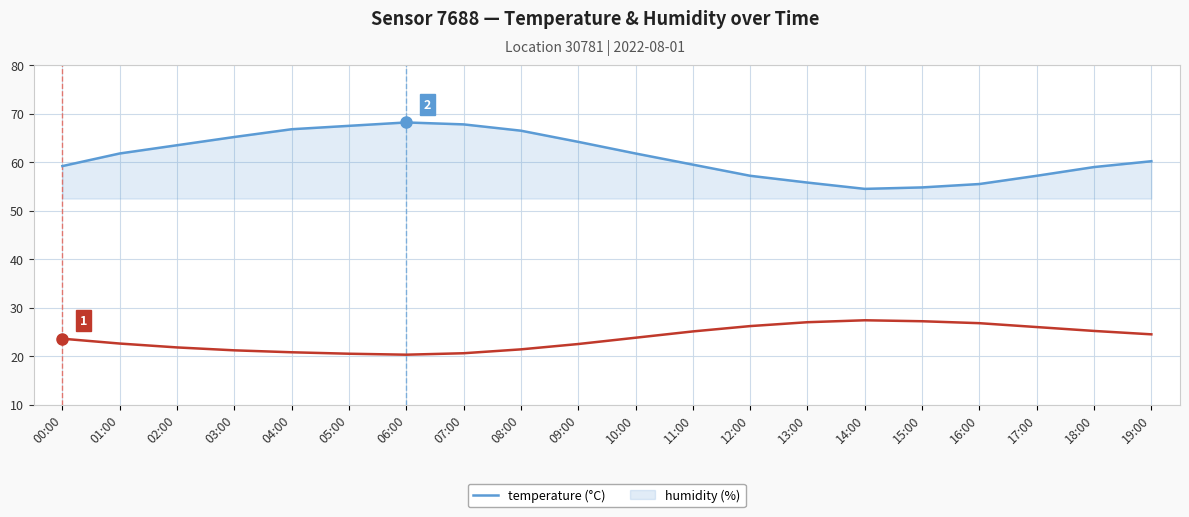

What position from the left is 17:00?

18